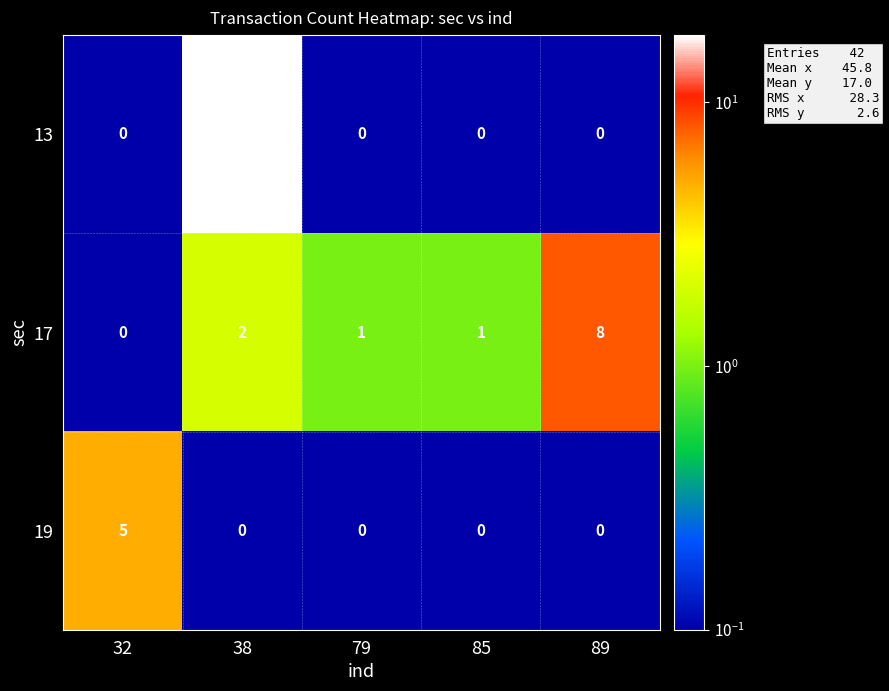

What is the maximum value shown in the chart?

18